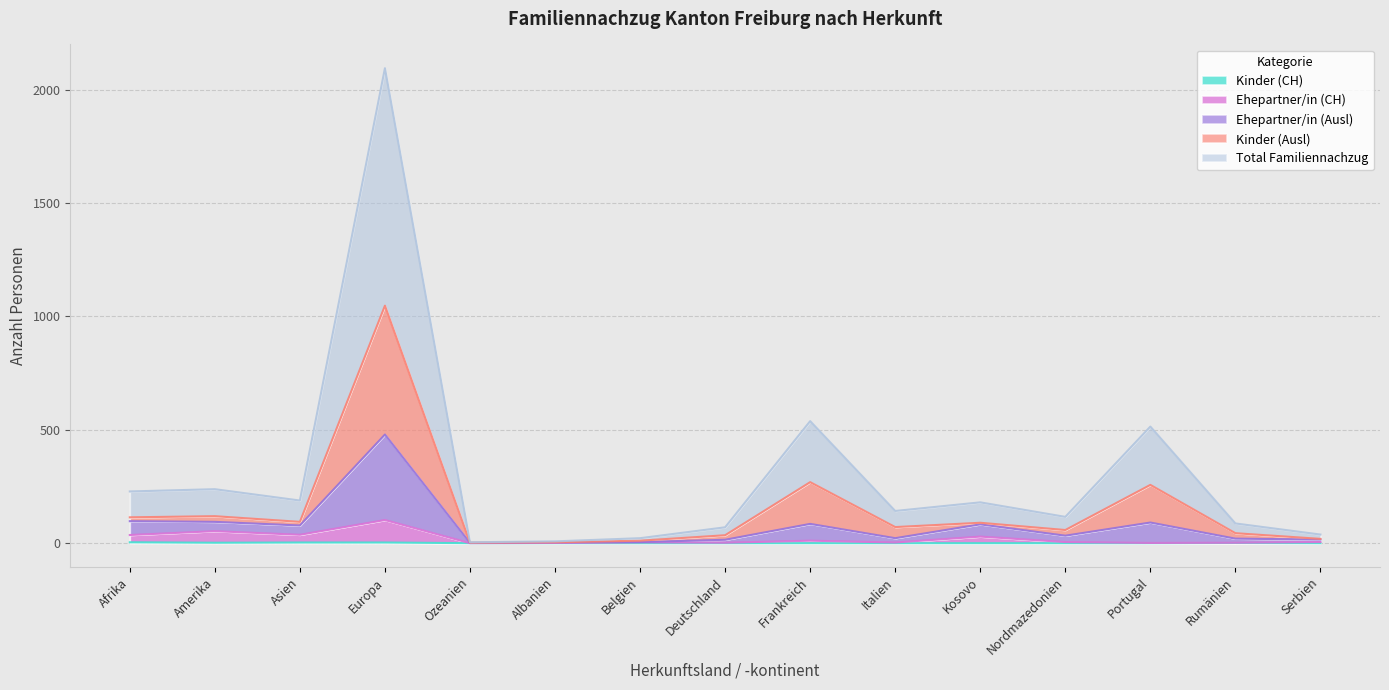

What is the total value across all series at Frankreich?

818